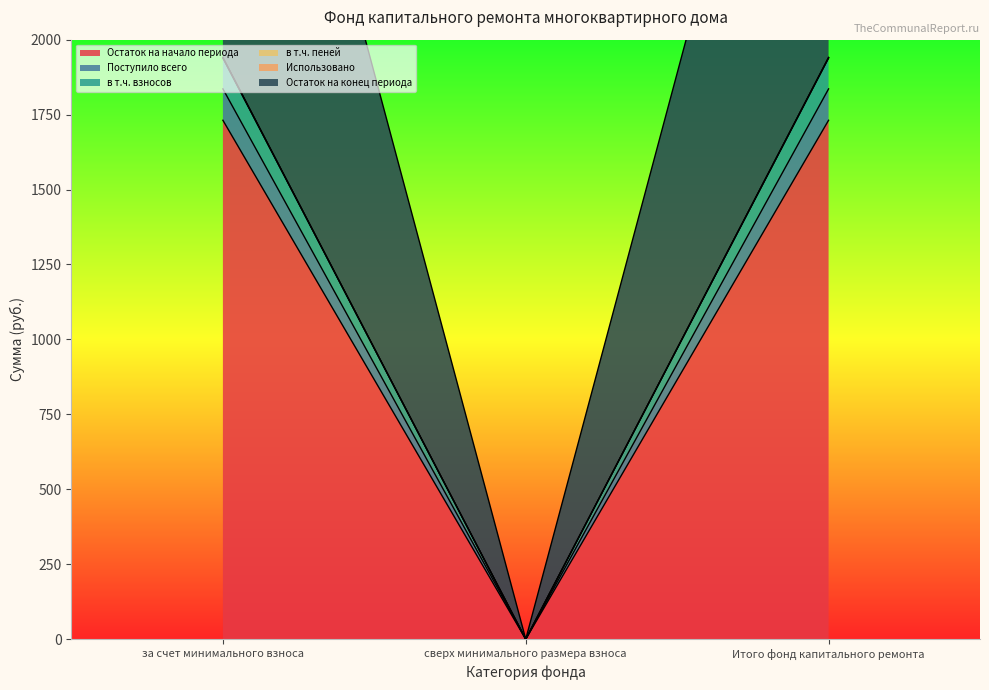

At which label does Остаток на начало периода reach its peak?

за счет минимального взноса